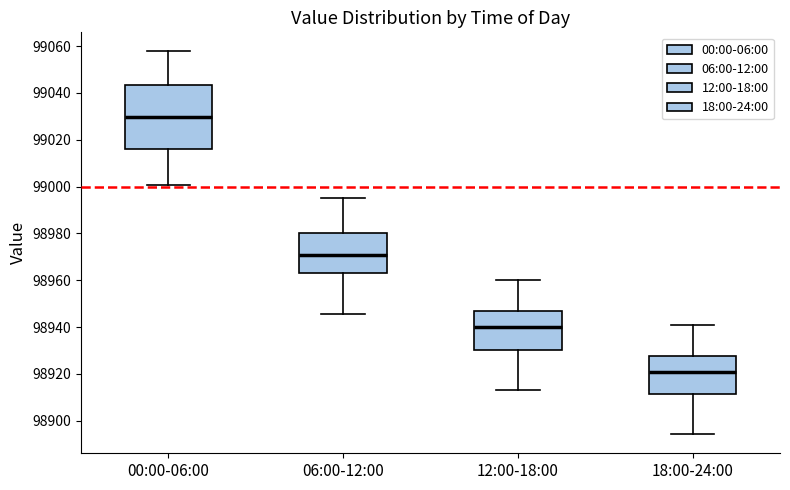

Reading left to right, transcribe this box plot: for each box, give where its median line is, the range the box spans, and where its two whiskers end, as read against the y-axis. The values are not printed on the chart, so give them approximately, as read against the axis.

00:00-06:00: median 99030, box 99016 to 99044, whiskers 99000 to 99058
06:00-12:00: median 98970, box 98964 to 98980, whiskers 98946 to 98996
12:00-18:00: median 98940, box 98930 to 98946, whiskers 98914 to 98960
18:00-24:00: median 98920, box 98912 to 98928, whiskers 98894 to 98942